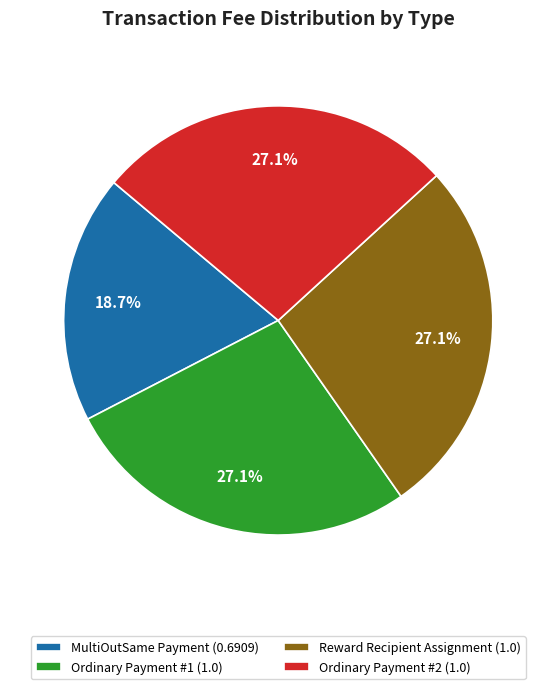

What portion of the pie excludes MultiOutSame Payment (0.6909)?

81.3%